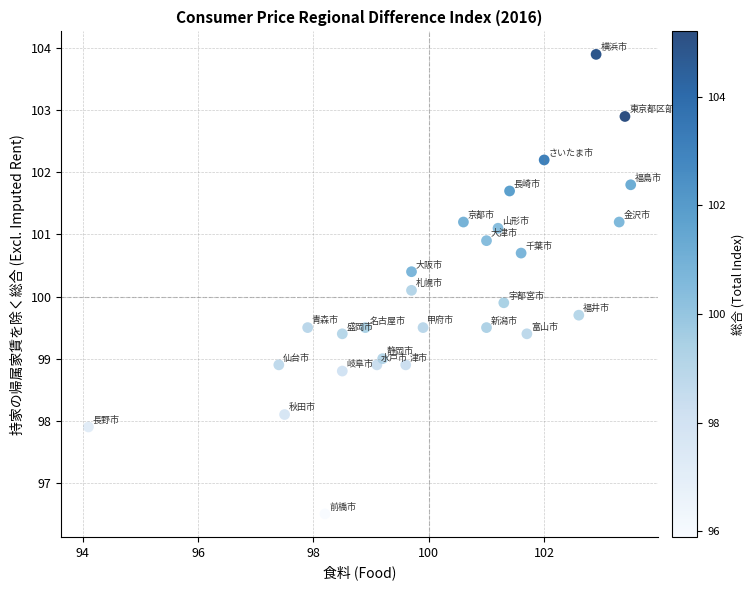

What is the range of X values (max minus min)?

9.4